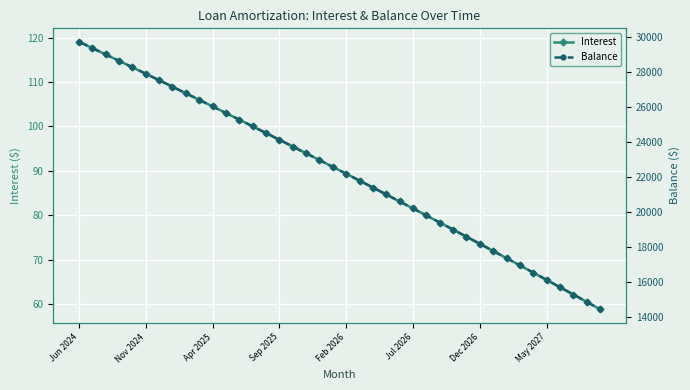

The value of Interest at Dec 2026 is 116.7. True or false?

False